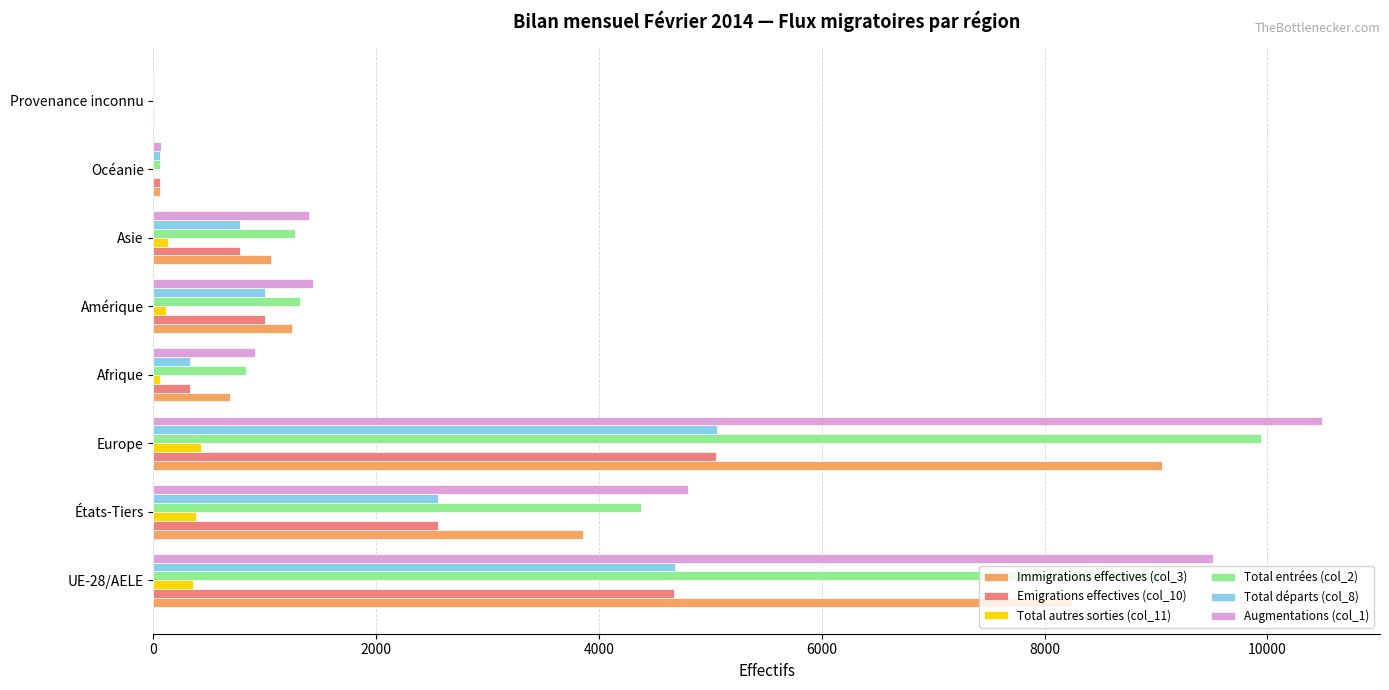

The Immigrations effectives (col_3) series shows 505 at Asie. True or false?

False